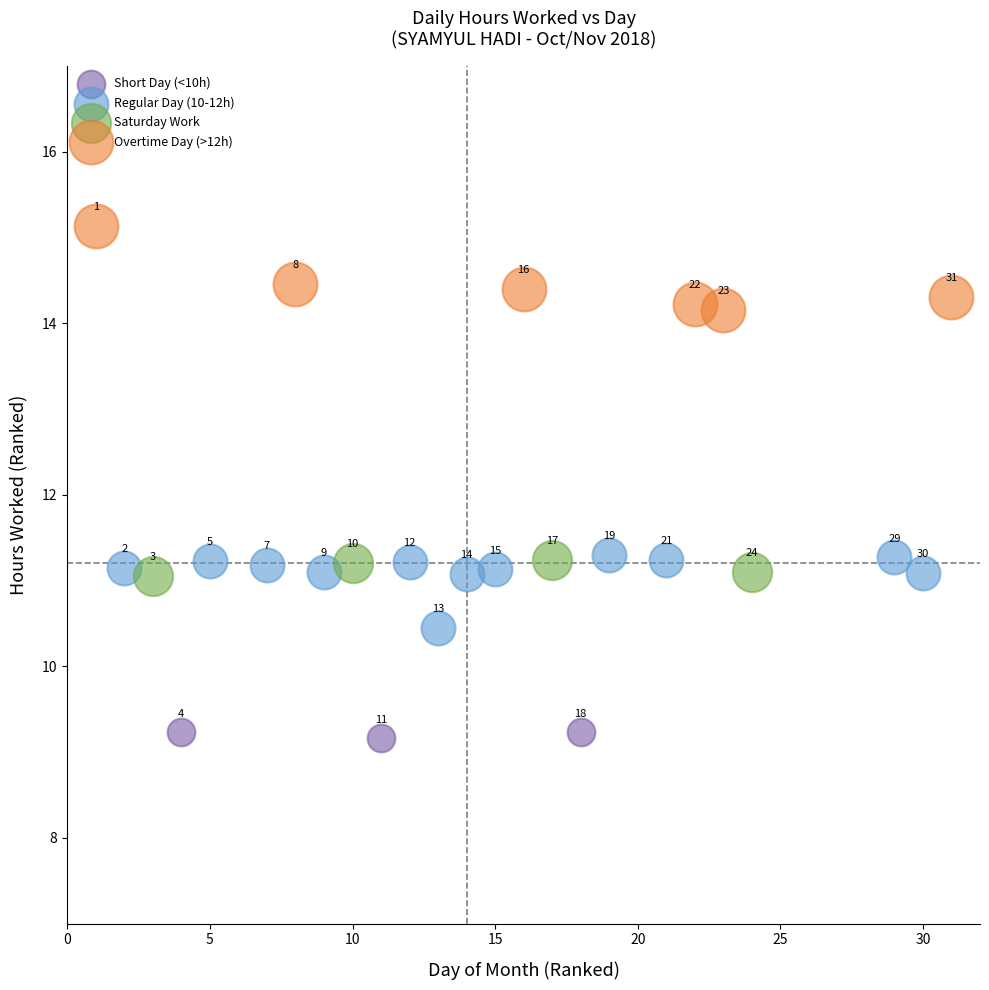

Which series has the largest Y range (max minus min)?

Overtime Day (>12h)